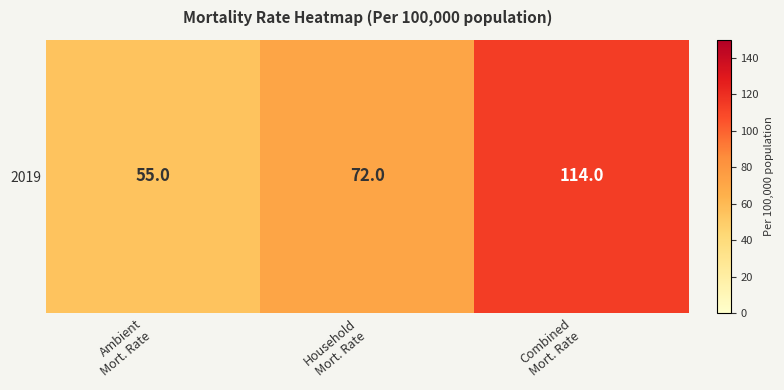

Which label corresponds to the largest value in the chart?

Combined
Mort. Rate